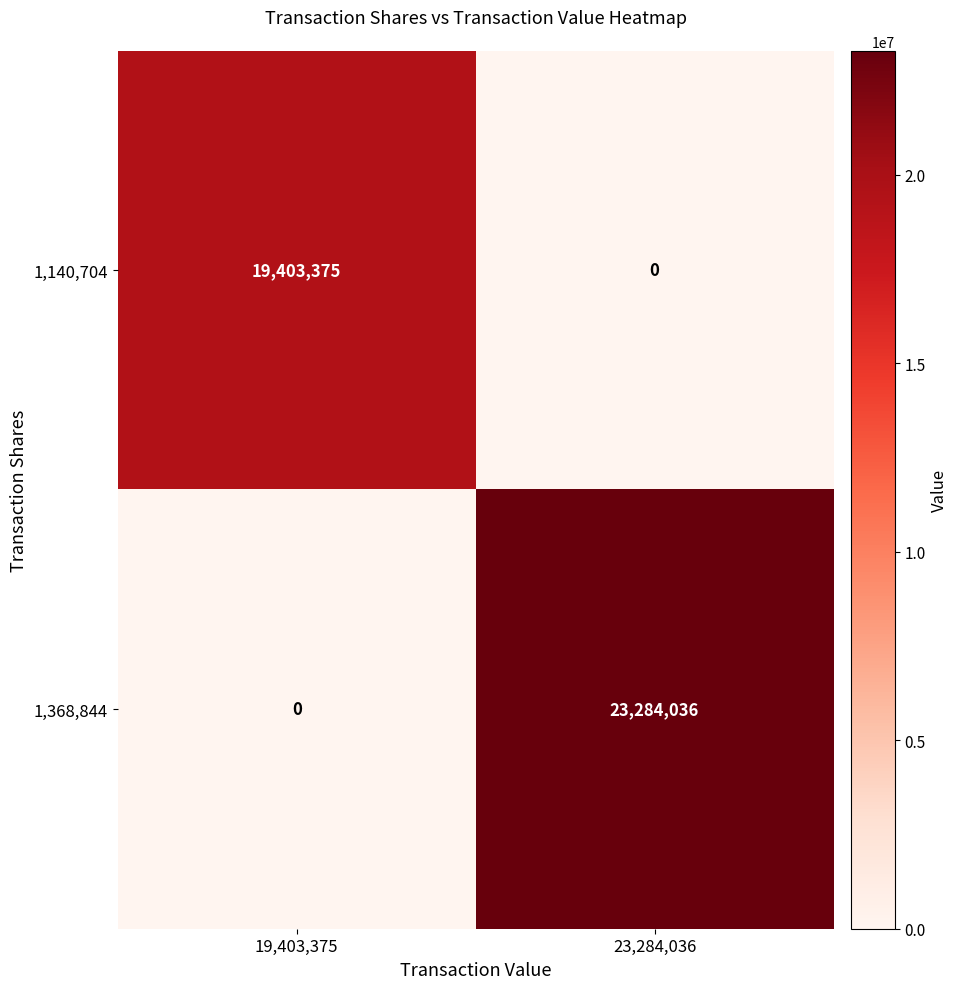

Reading right to left, list all the values displayed in this chart.

1,140,704: 0	19403375
1,368,844: 23284036	0